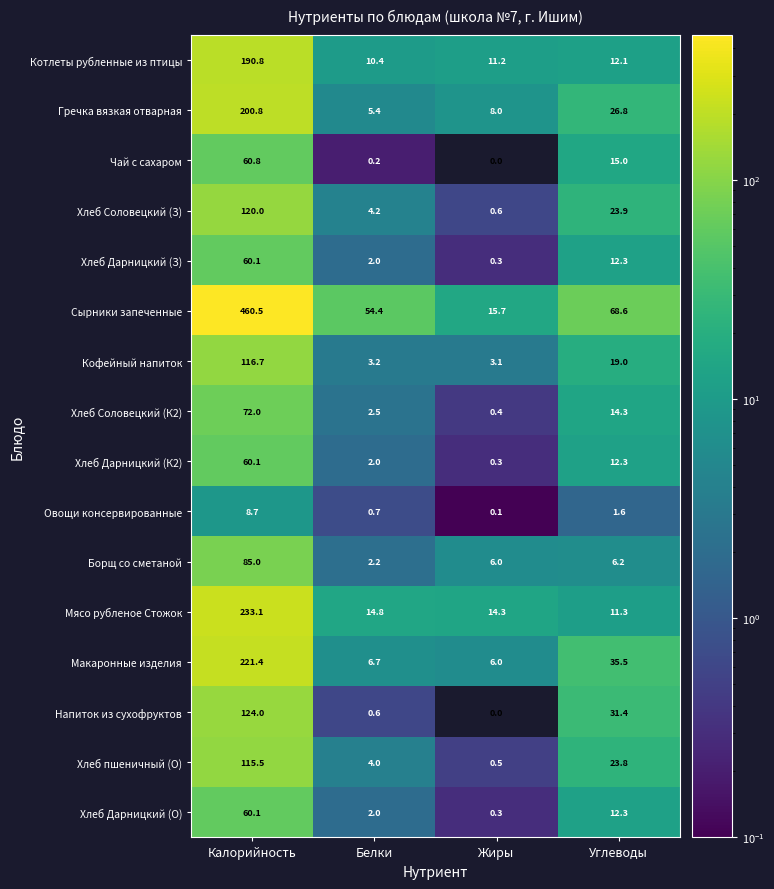

List the labels in order of Макаронные изделия value, smallest first.

Жиры, Белки, Углеводы, Калорийность